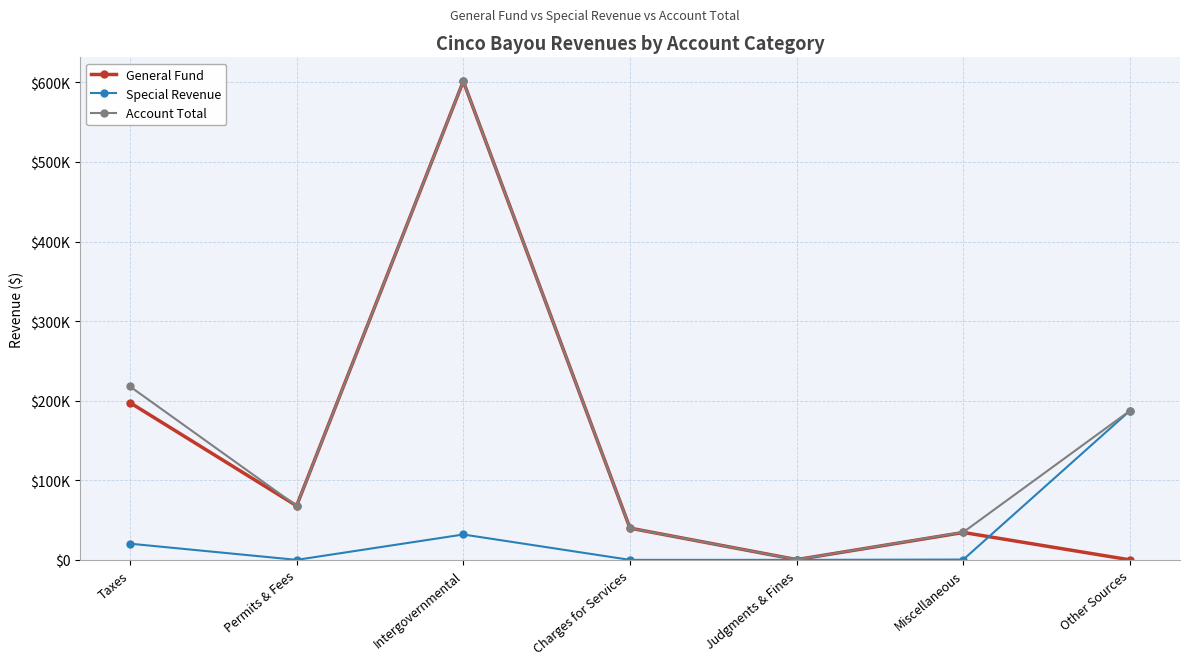

What is the average value of the Special Revenue series?

34305